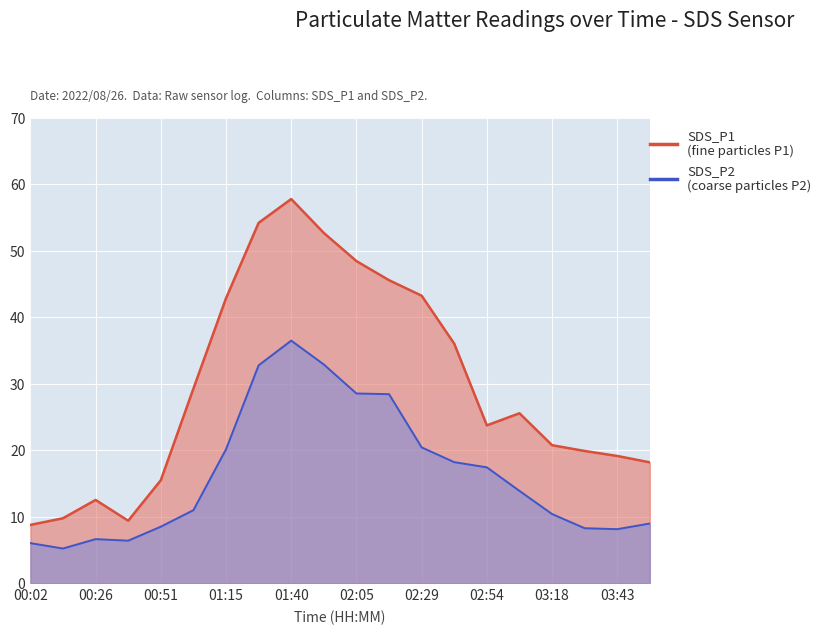

What are all the series names shown in the legend?

SDS_P1, SDS_P2